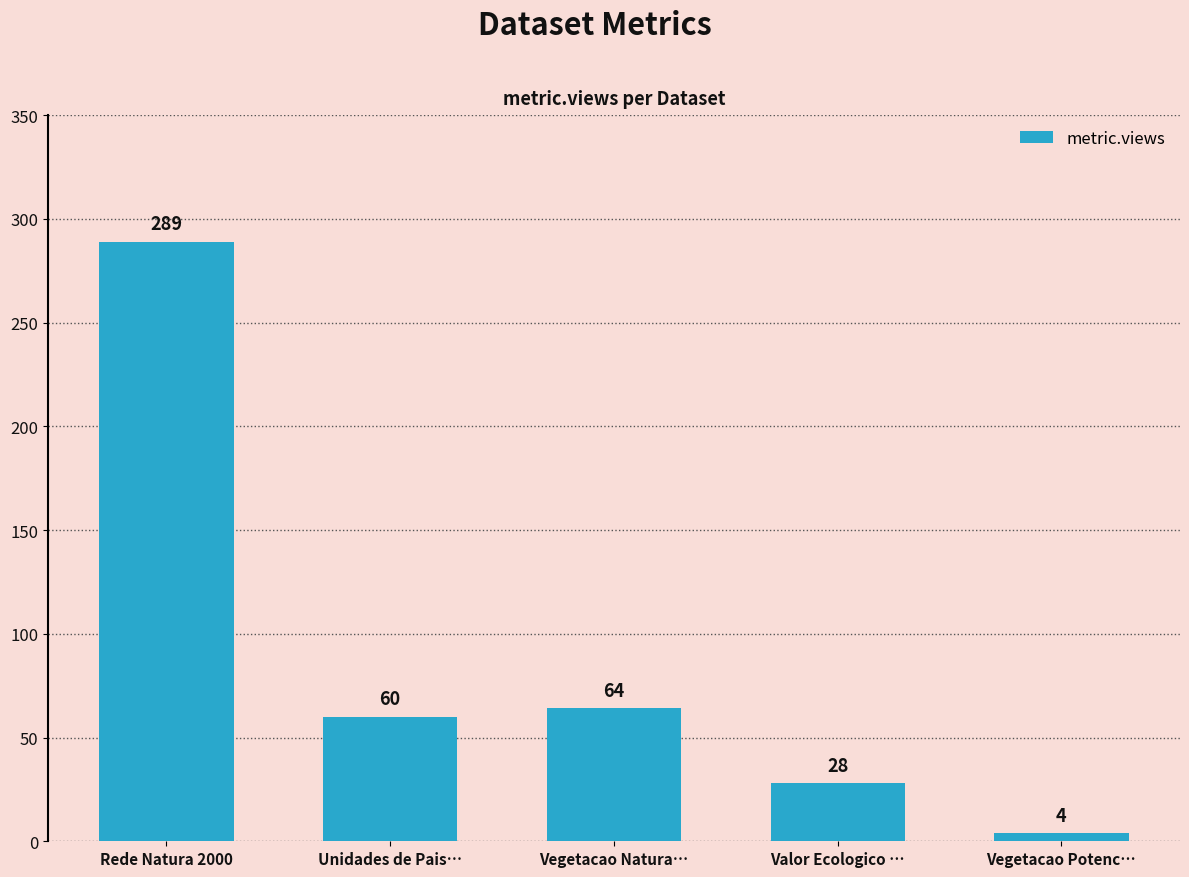

Is it true that the value at Valor Ecologico … is 46?

False